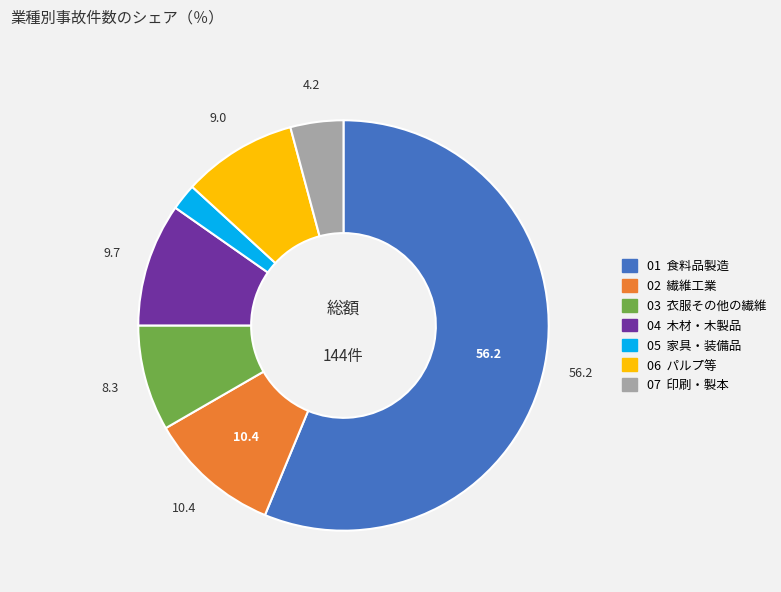

Which slice is the largest?

01 食料品製造